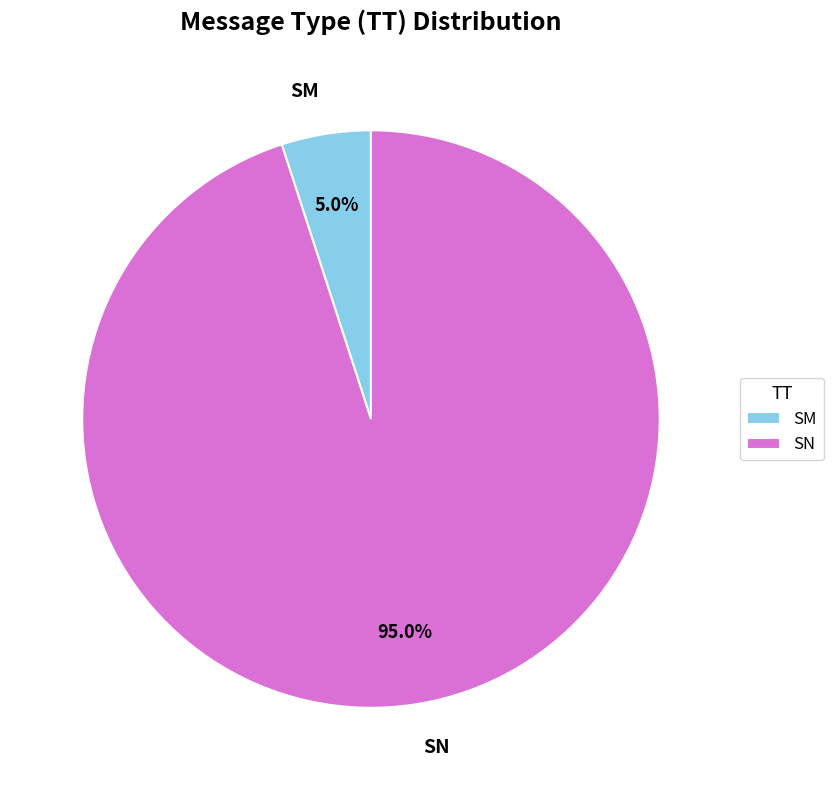

How many segments does this pie chart have?

2